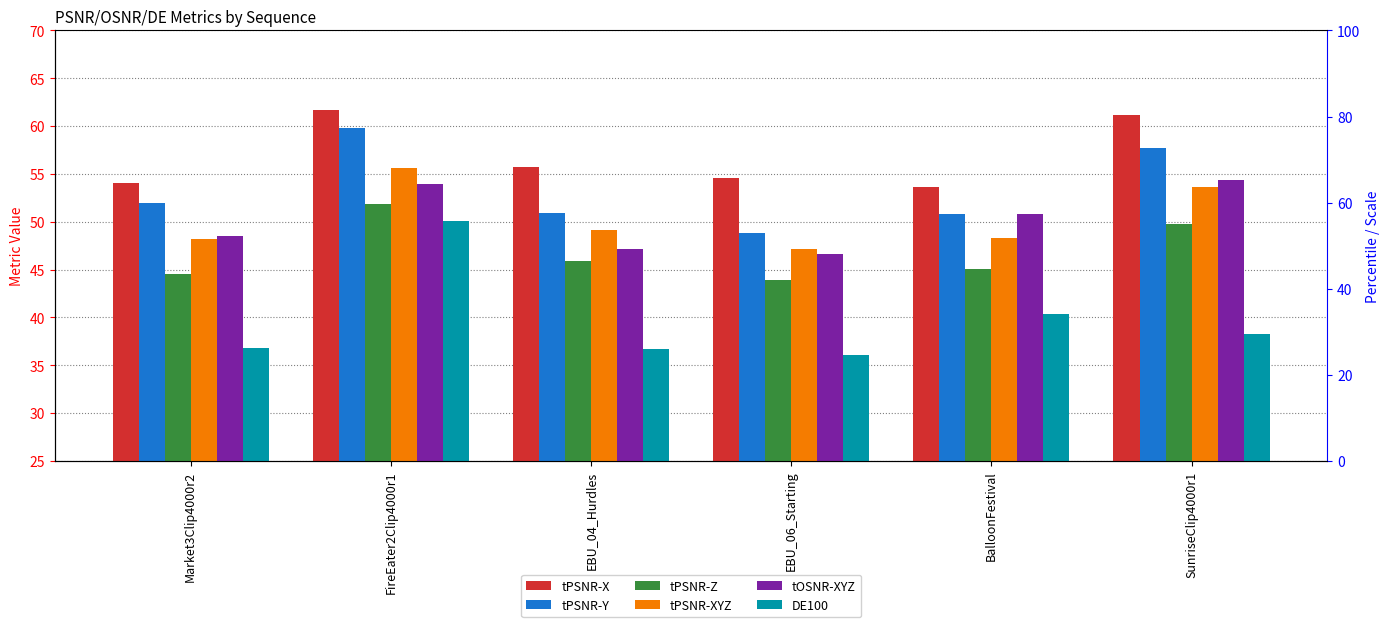

What are all the series names shown in the legend?

tPSNR-X, tPSNR-Y, tPSNR-Z, tPSNR-XYZ, tOSNR-XYZ, DE100